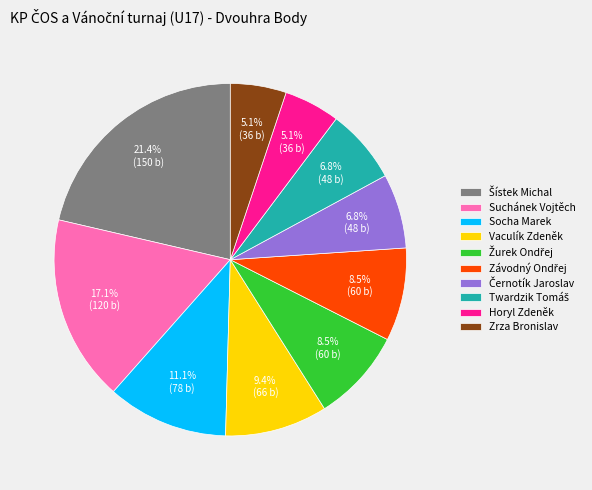

Do Zrza Bronislav and Suchánek Vojtěch together represent more than half of the pie?

No